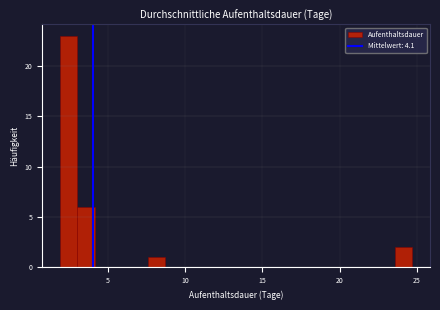

Around what value on the x-axis is the tallest bar? Give the approximate position of its centre, as read against the axis.

2.5